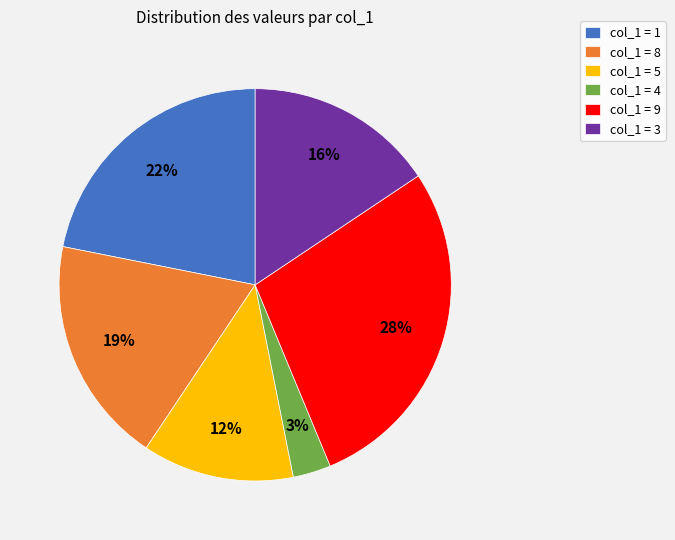

Is there a majority slice in this chart?

No